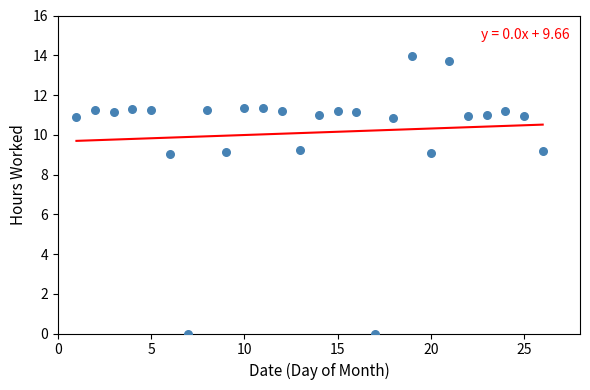

What is the range of Y values (max minus min)?

14.0